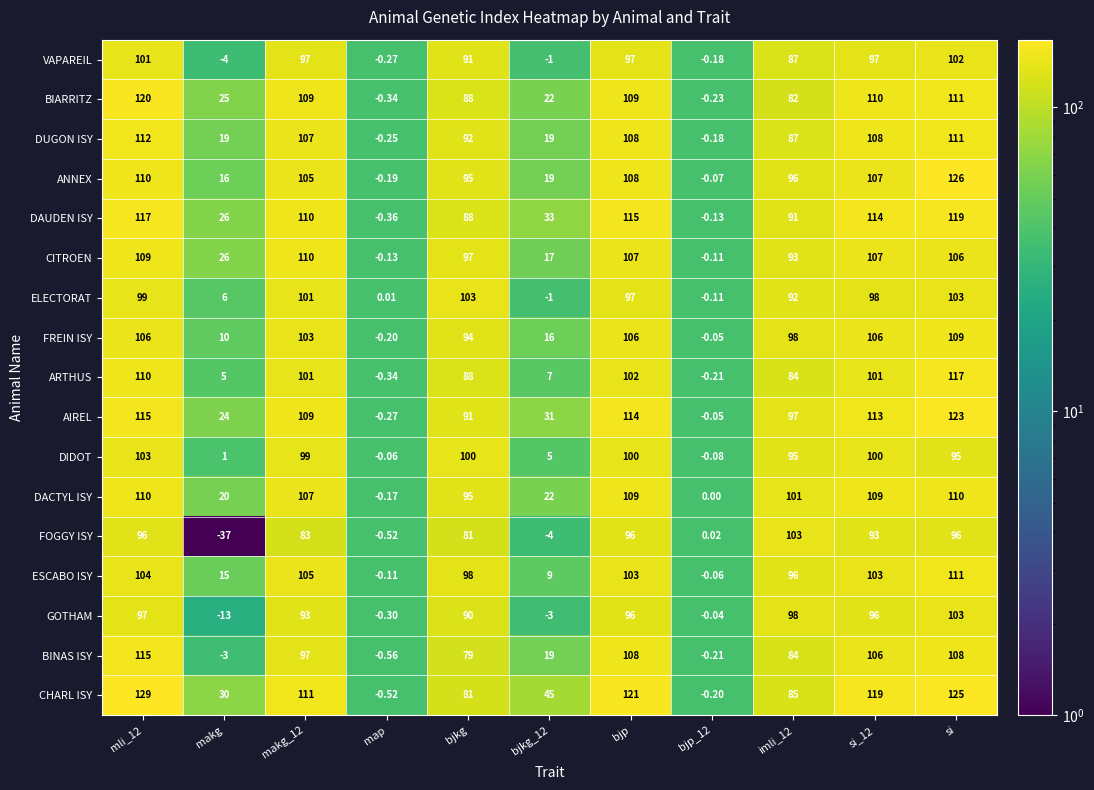

How many series are shown in this chart?

17